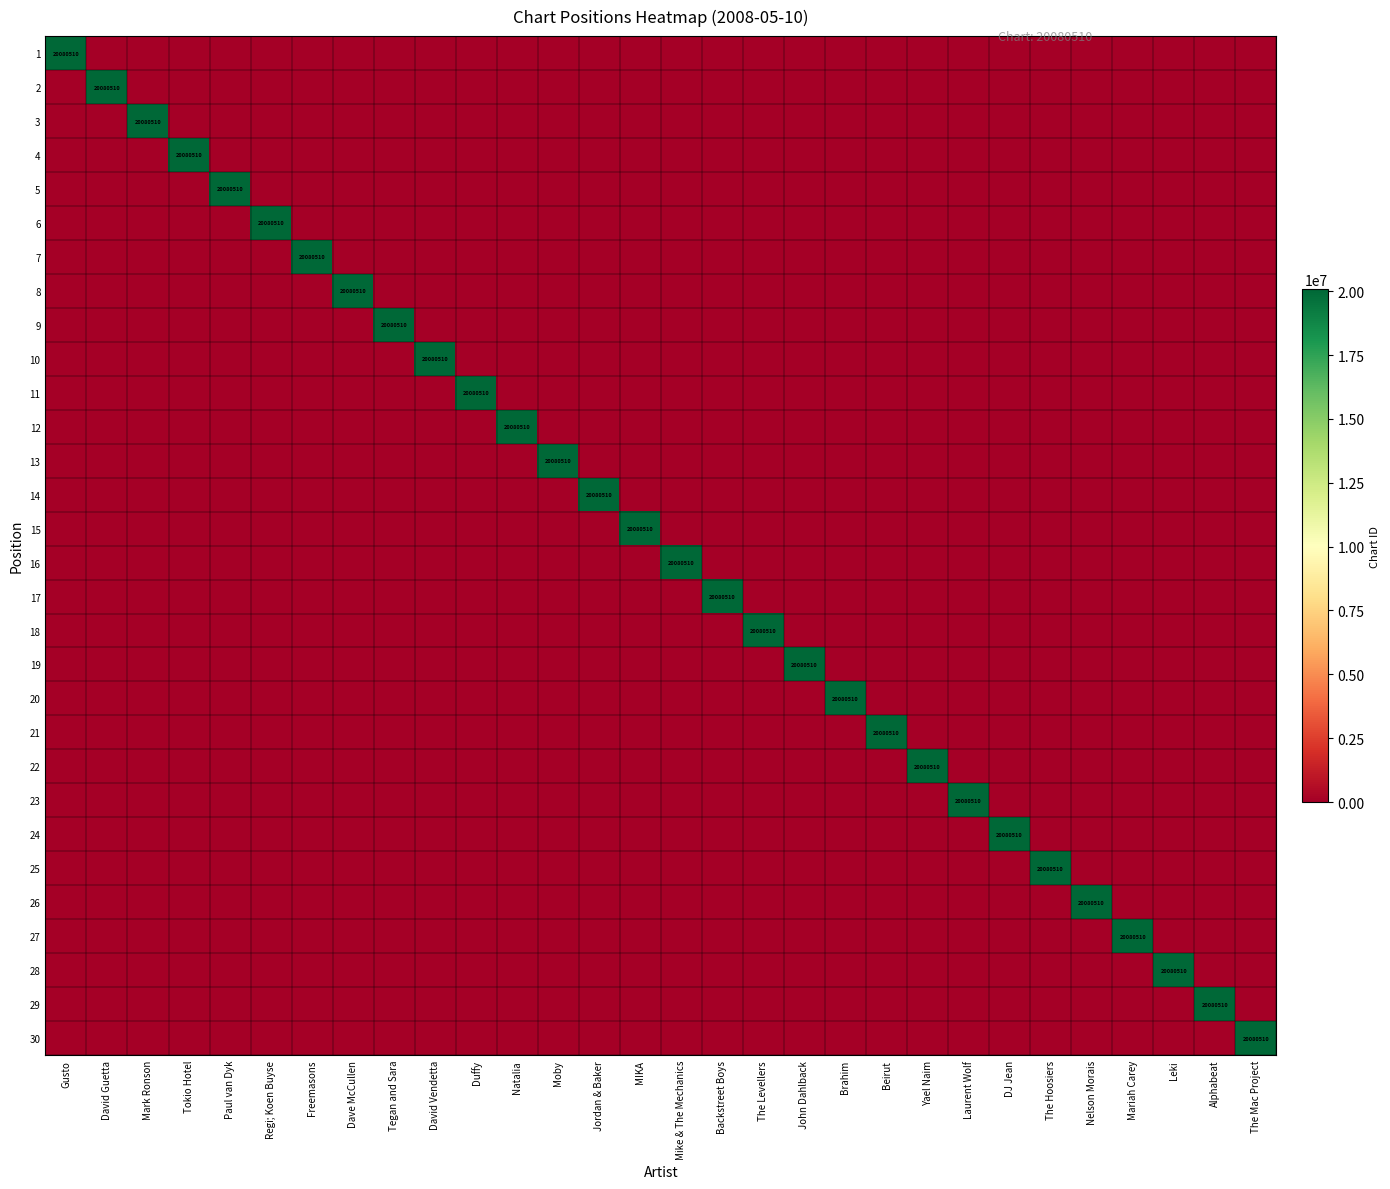

What is the maximum value for 20?

20080510